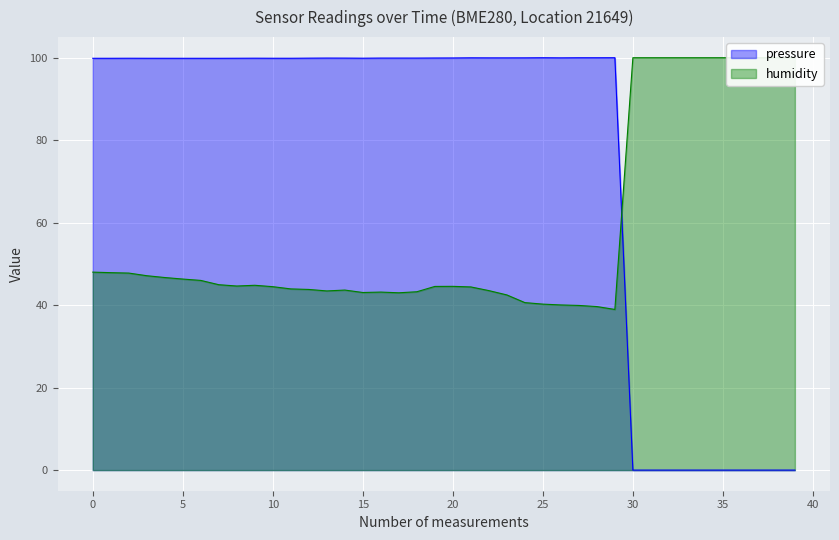

True or false: pressure has a value of 0.0 at 35.

True